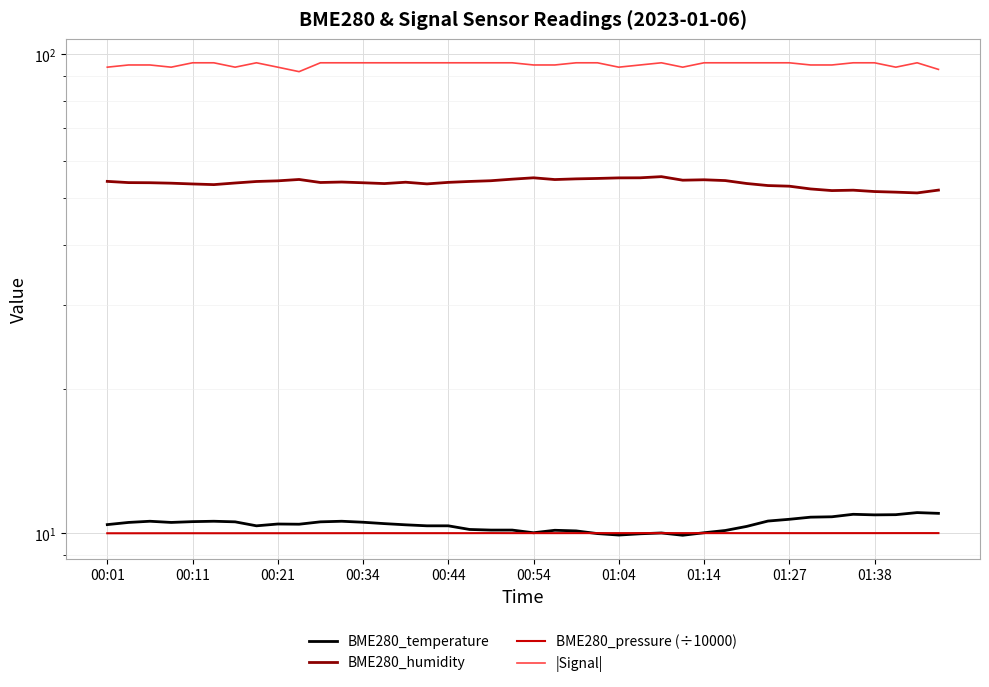

True or false: |Signal| and BME280_humidity cross at least once.

False